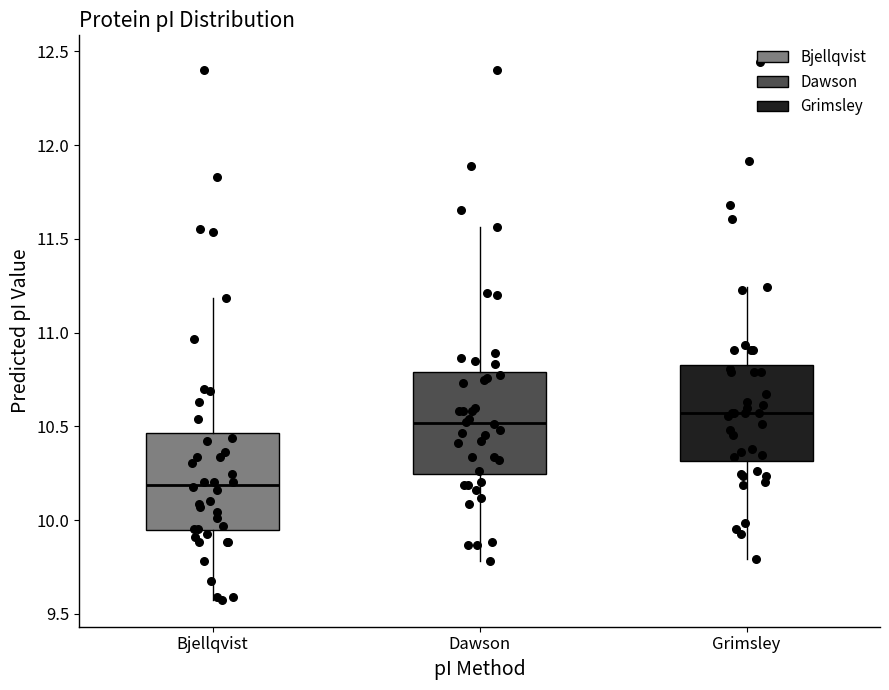

Reading left to right, transcribe this box plot: for each box, give where its median line is, the range the box spans, and where its two whiskers end, as read against the y-axis. The values are not printed on the chart, so give them approximately, as read against the axis.

Bjellqvist: median 10.20, box 9.95 to 10.45, whiskers 9.60 to 11.20
Dawson: median 10.50, box 10.25 to 10.80, whiskers 9.80 to 11.55
Grimsley: median 10.55, box 10.30 to 10.85, whiskers 9.80 to 11.25